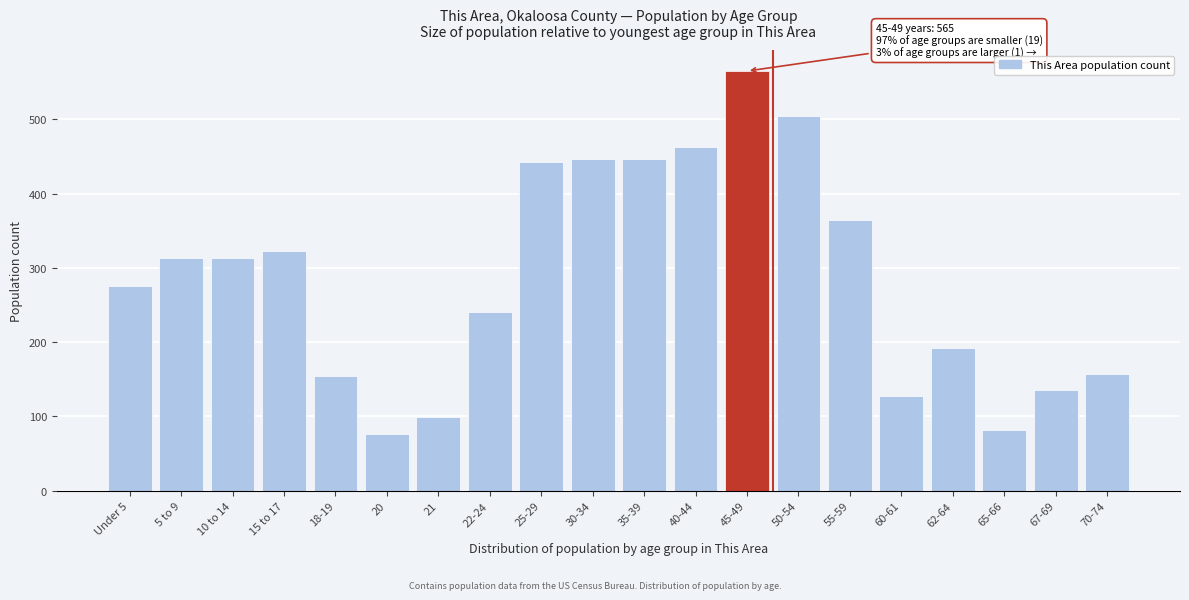

Between 60-61 and 5 to 9, which is larger?

5 to 9